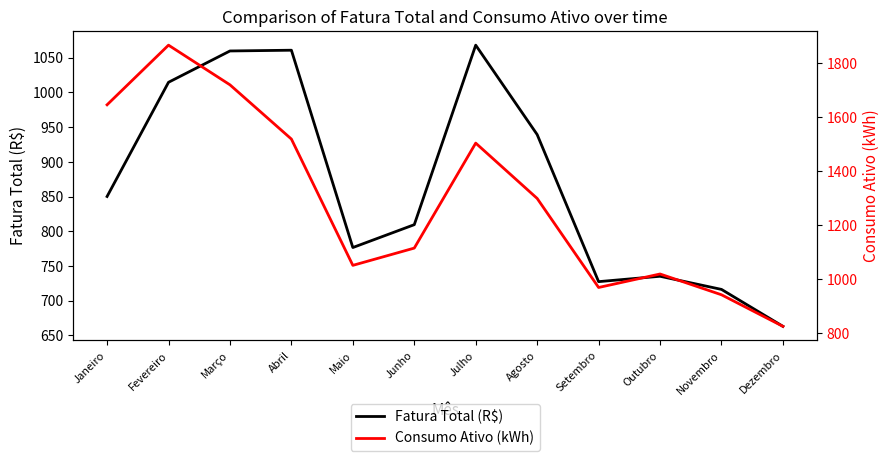

What is the average value of the Consumo Ativo (kWh) series?

1289.7